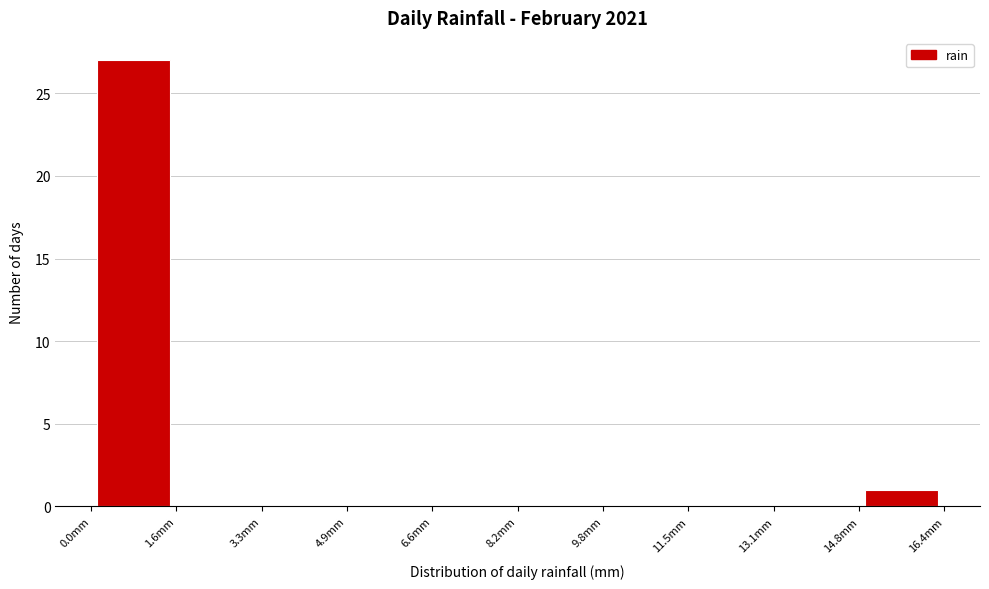

Over which range of the x-axis is the bar tallest?

0.00 to 1.64